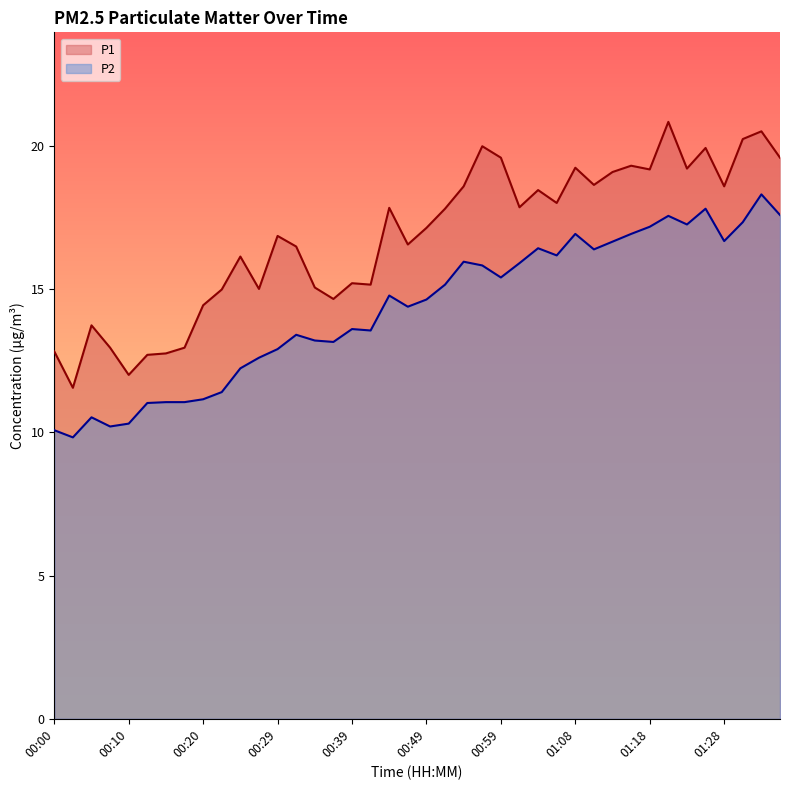

Is the value of P2 at 01:16 greater than the value of P1 at 00:32?

Yes